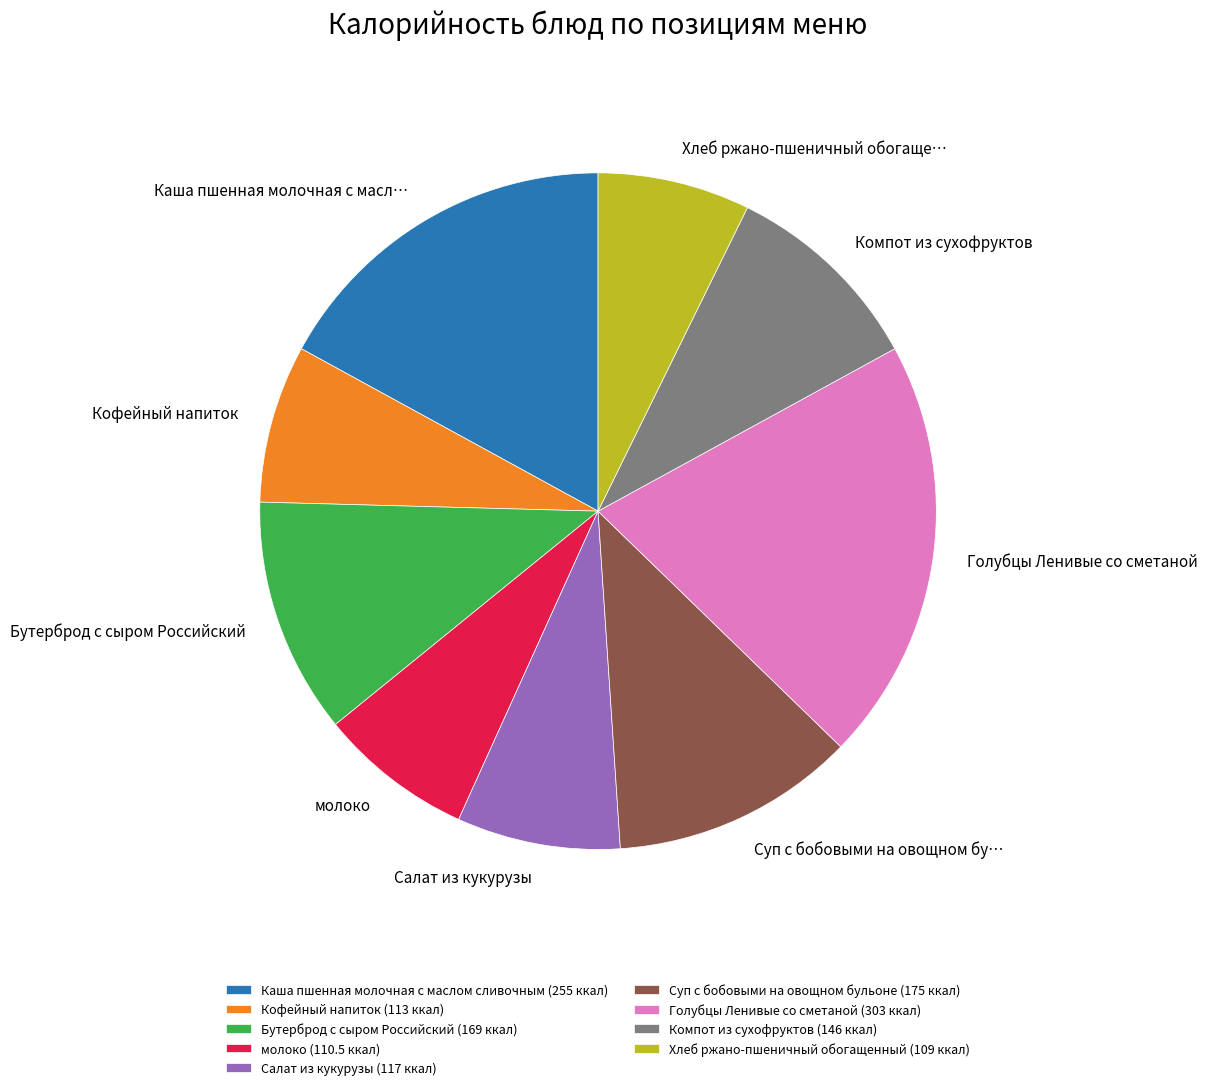

The Хлеб ржано-пшеничный обогащенный slice represents 1% of the pie. True or false?

False